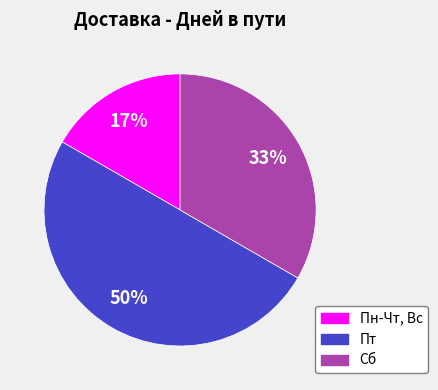

To the nearest percent, what percentage of the pie is Сб?

33%